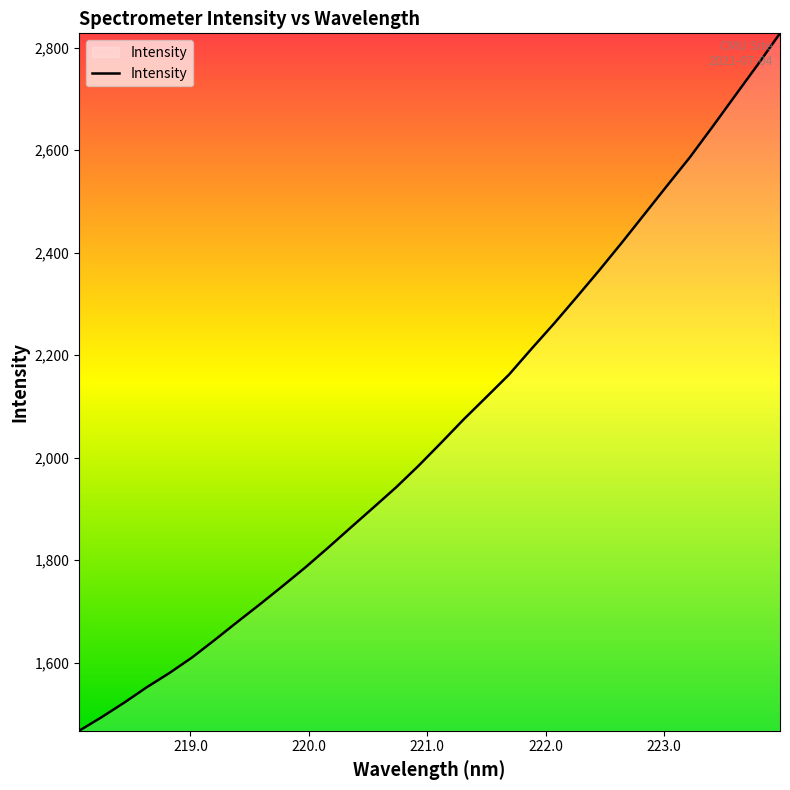

What is the greatest value displayed?

2827.8